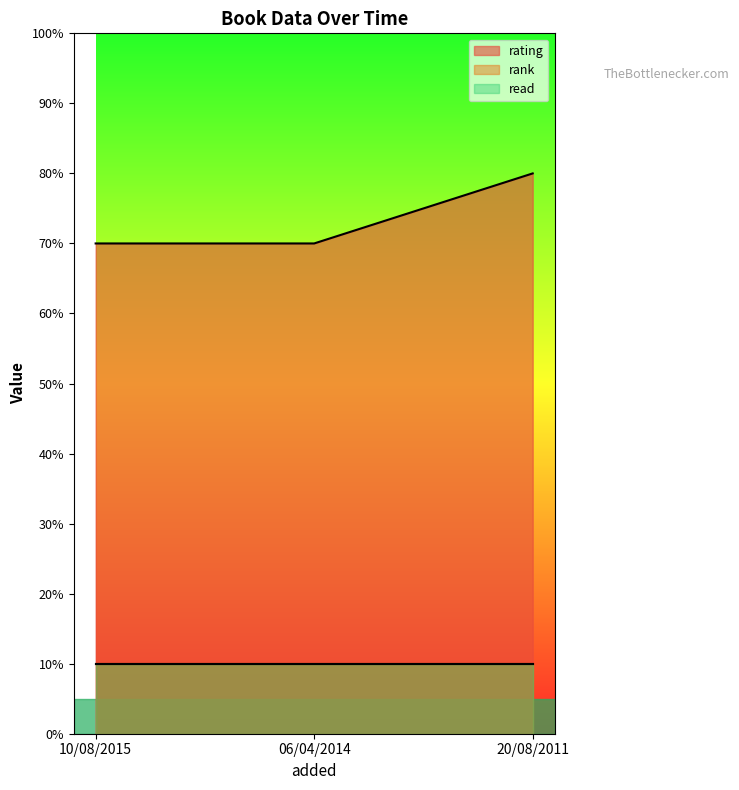

Rank the categories by rank value from lowest to highest.

10/08/2015, 06/04/2014, 20/08/2011